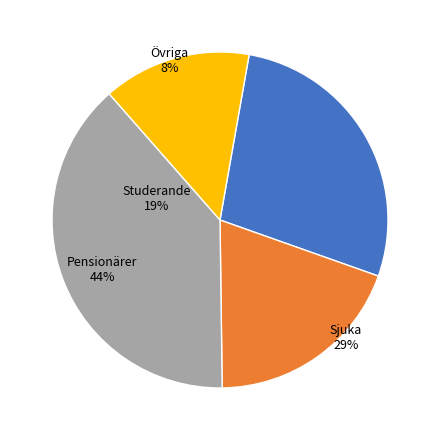

Is there a majority slice in this chart?

No